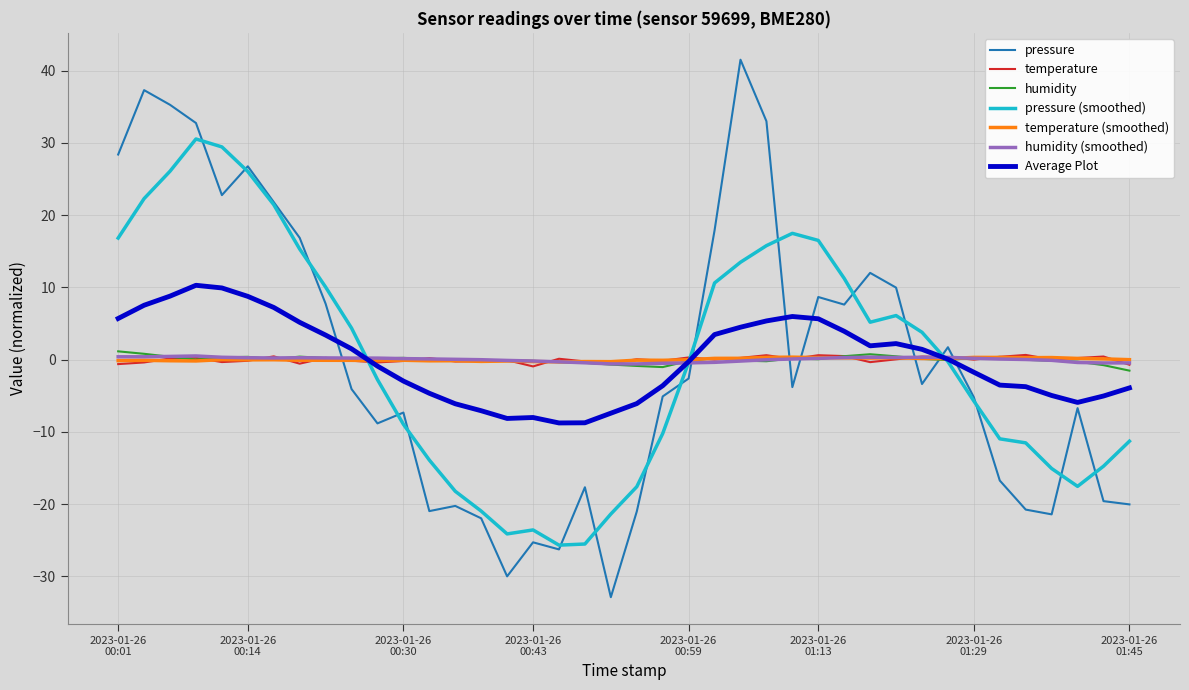

Which series has the widest spread of values?

pressure